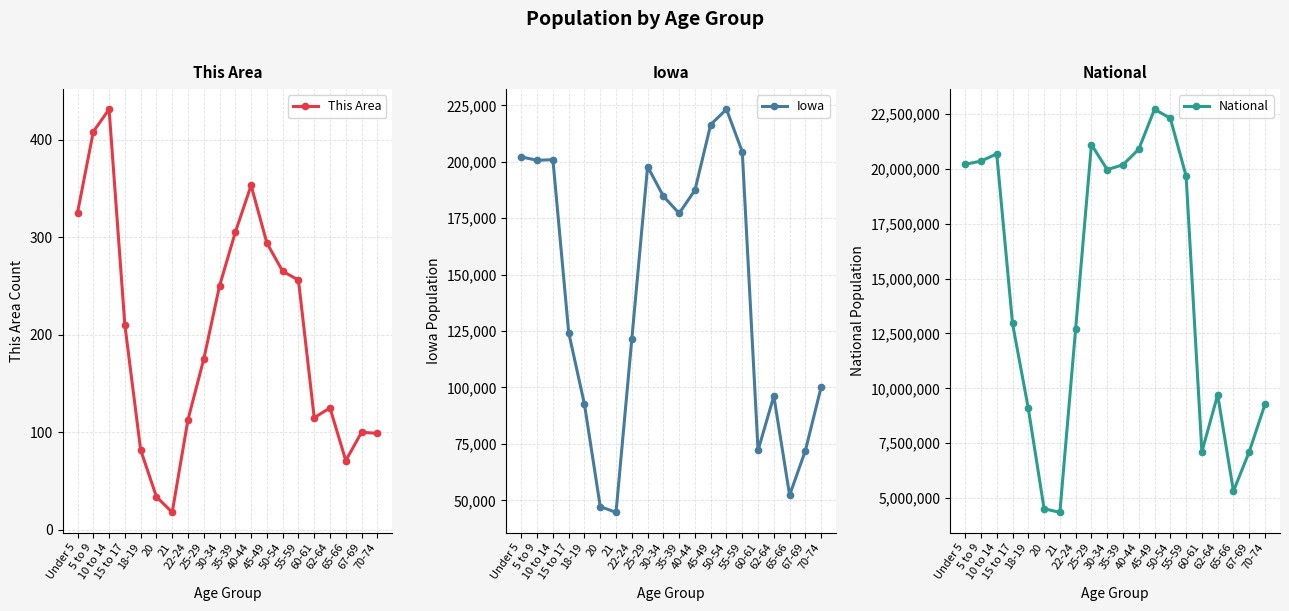

At which category does the chart reach its peak across all series?

45-49